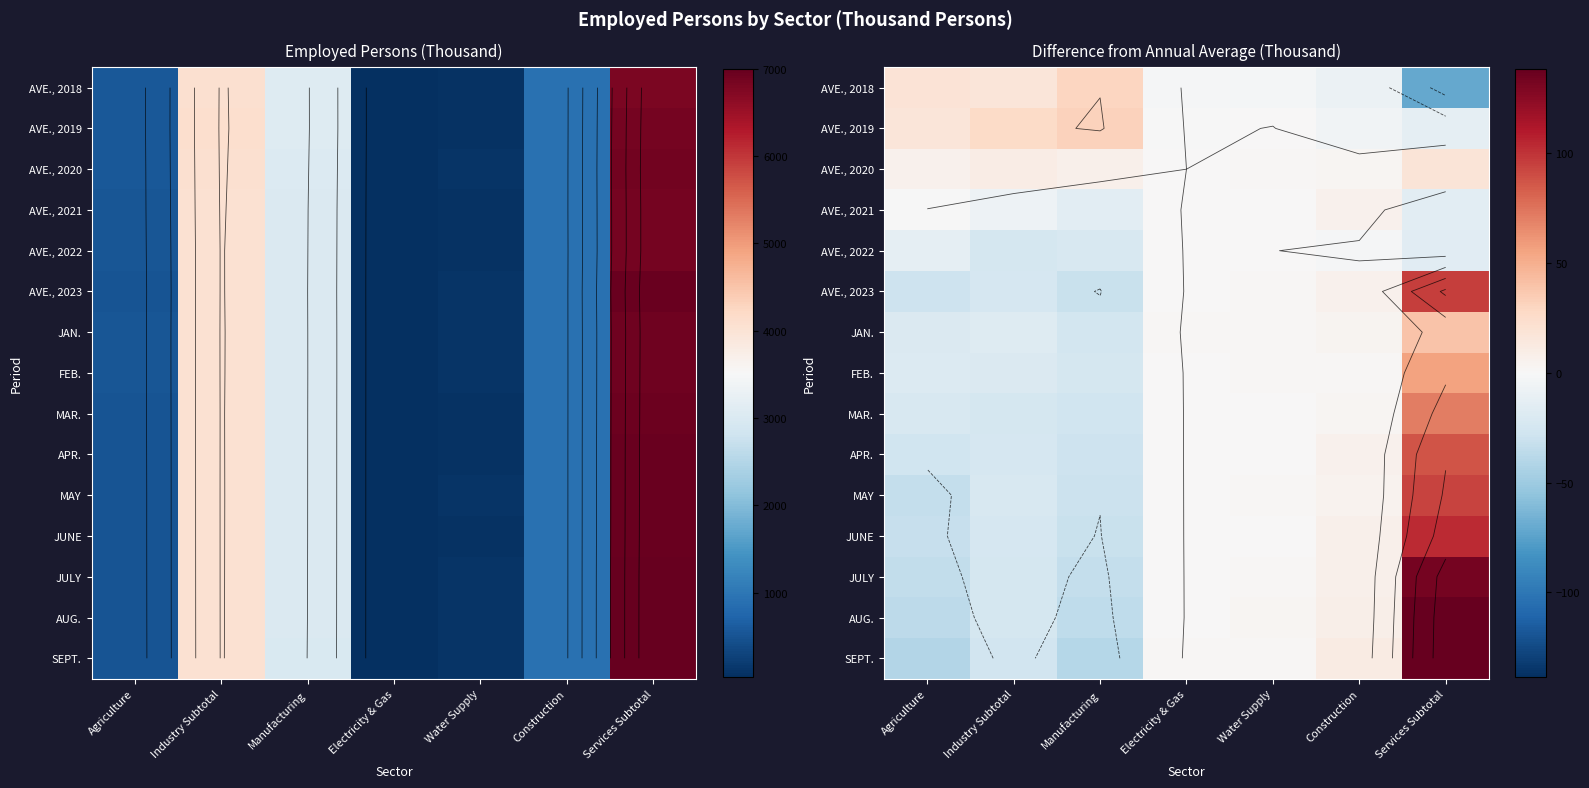

List the labels in order of JAN. value, largest first.

Services Subtotal, Construction, Electricity & Gas, Water Supply, Industry Subtotal, Agriculture, Manufacturing